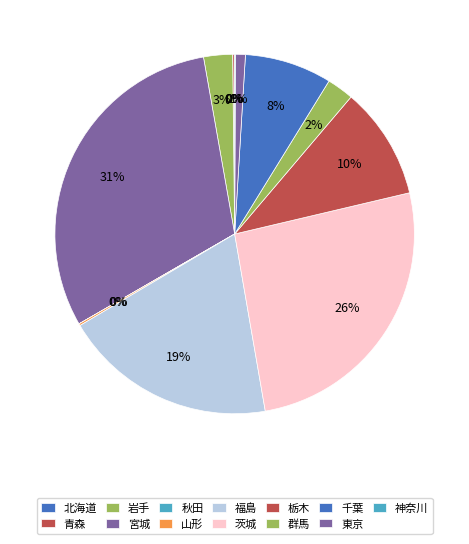

Rank the categories by value from lowest to highest.

秋田, 北海道, 神奈川, 青森, 山形, 東京, 群馬, 岩手, 千葉, 栃木, 福島, 茨城, 宮城